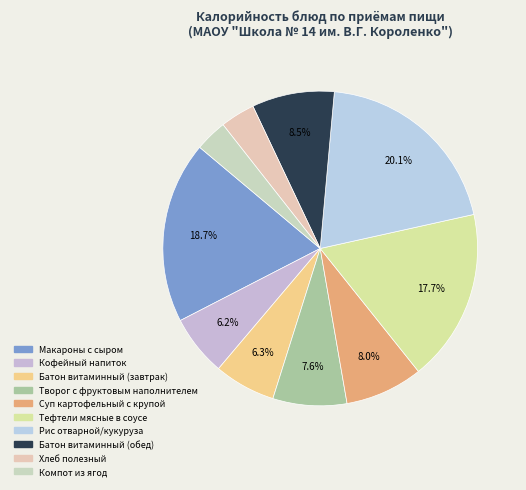

To the nearest percent, what portion does Суп картофельный с крупой represent?

8%